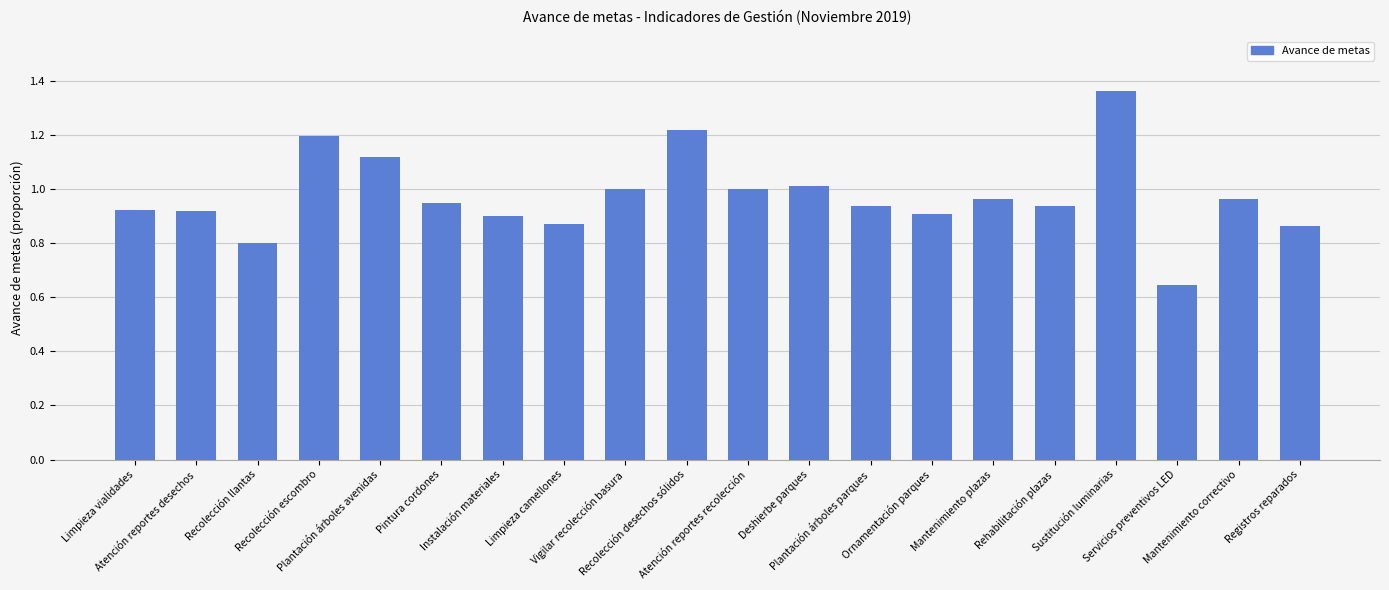

How many distinct data groups are displayed?

1